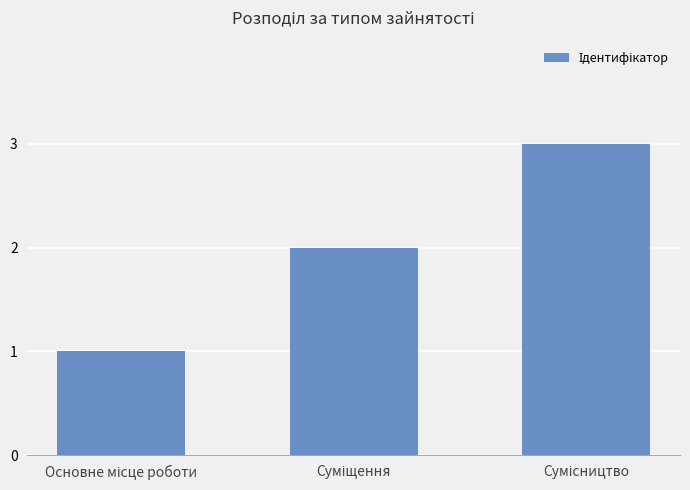

What is the difference between the maximum and minimum values?

2